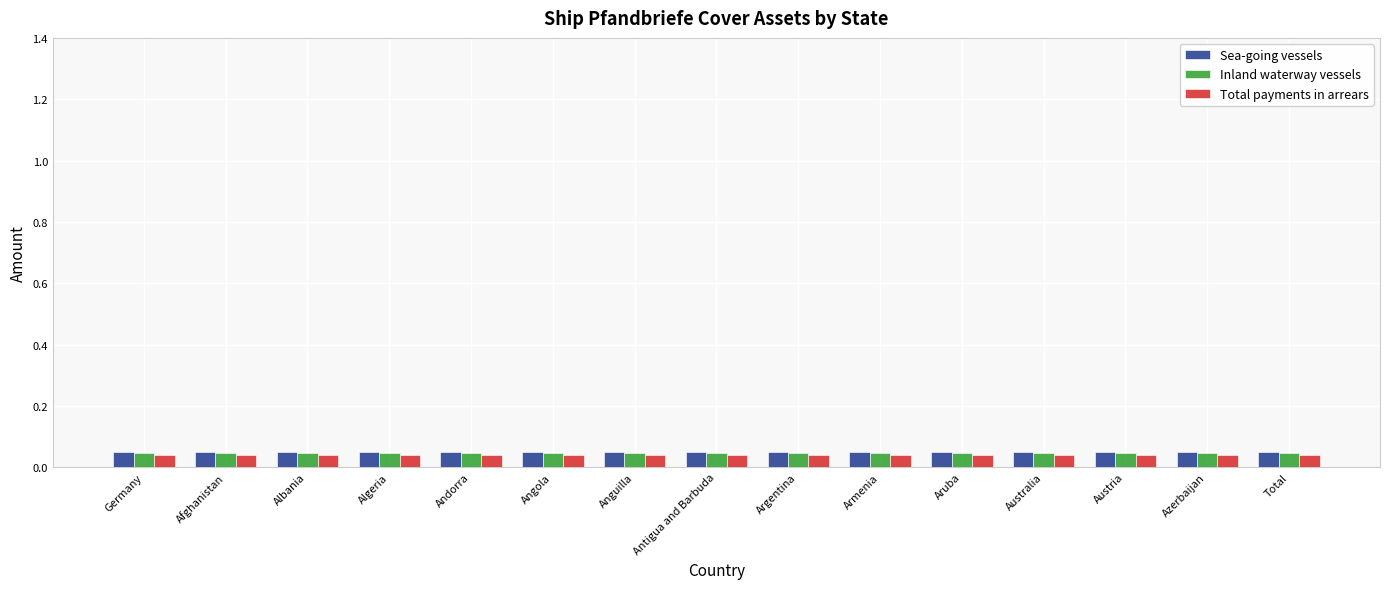

How many series are shown in this chart?

3